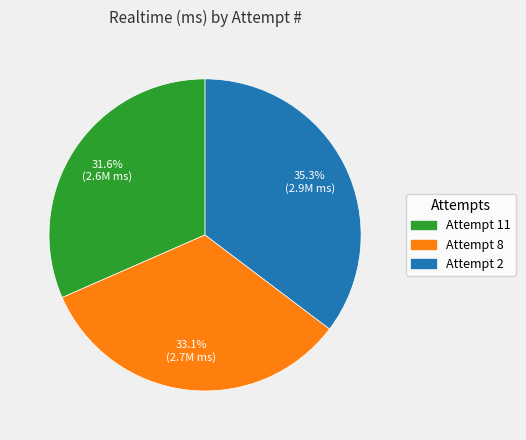

What percentage is the Attempt 8 slice, to the nearest percent?

33%